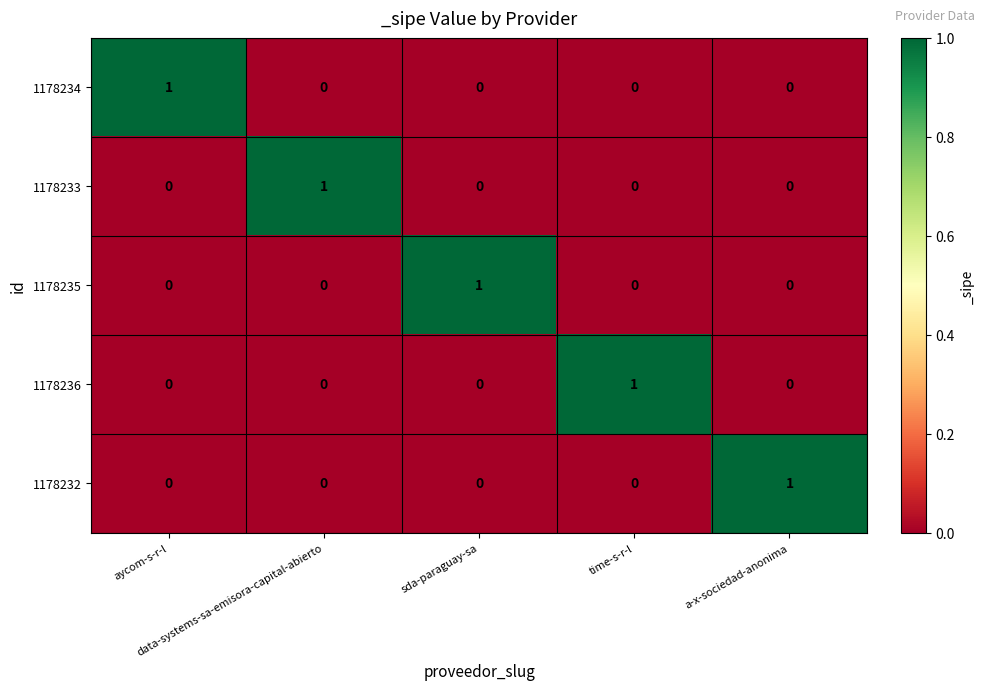

At how many categories does at least one series exceed 0?

5